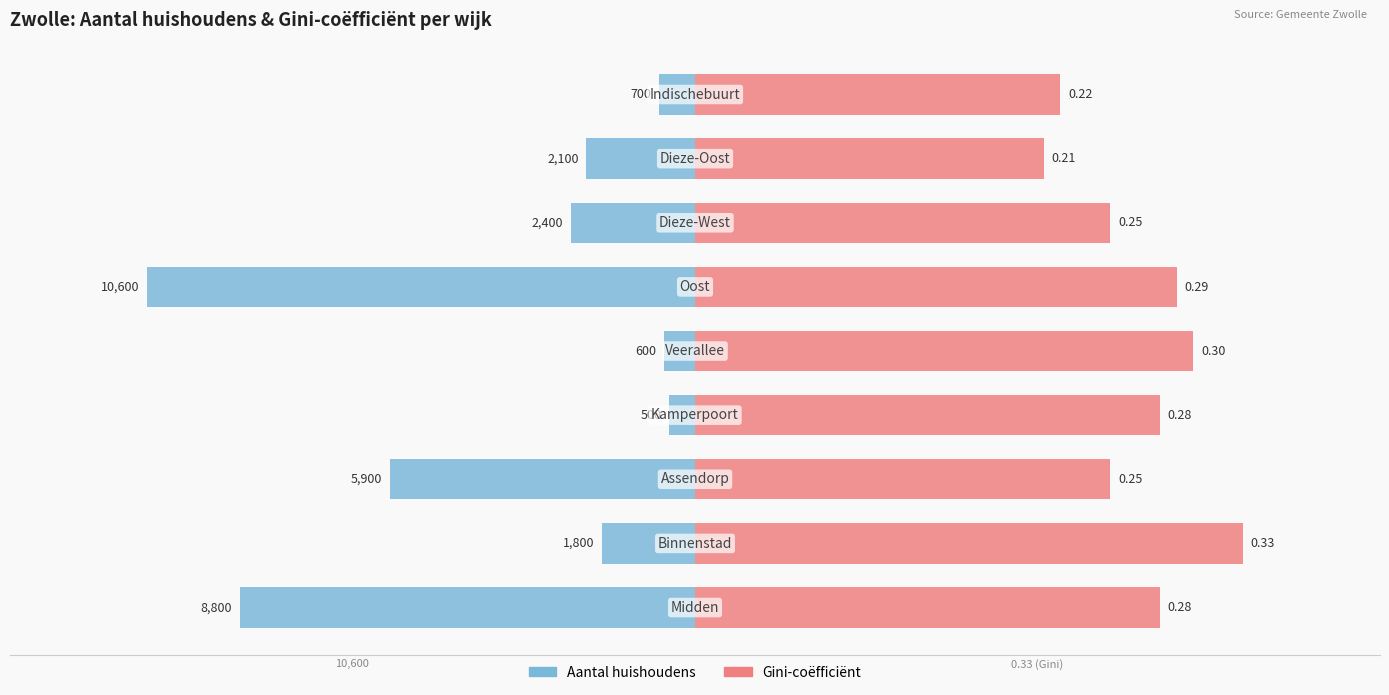

What is the greatest value displayed?

10600.0